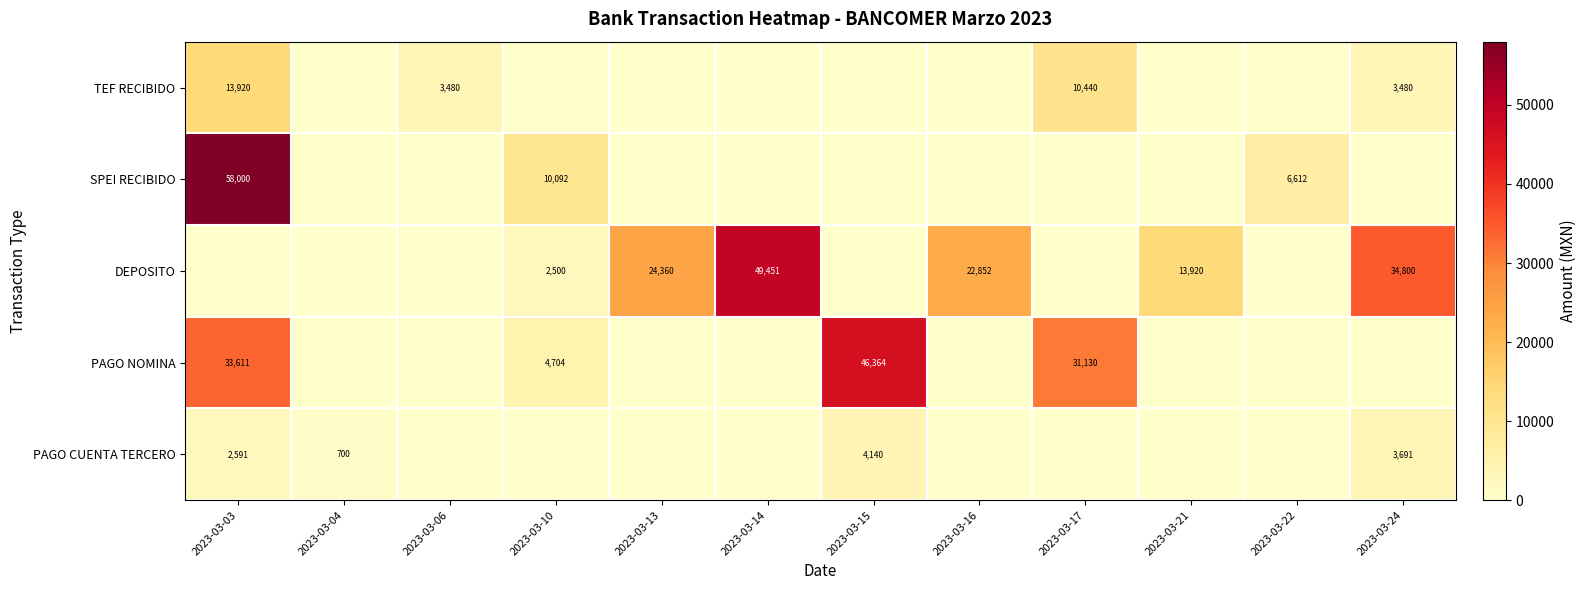

The DEPOSITO series shows 34800 at 2023-03-24. True or false?

True